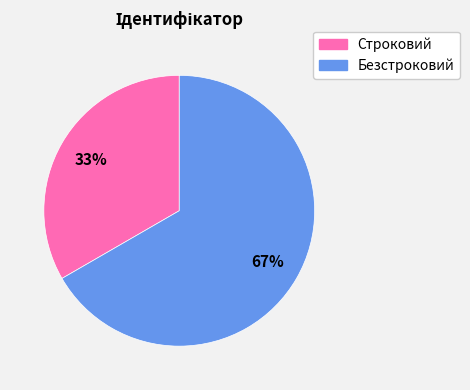

How many segments does this pie chart have?

2